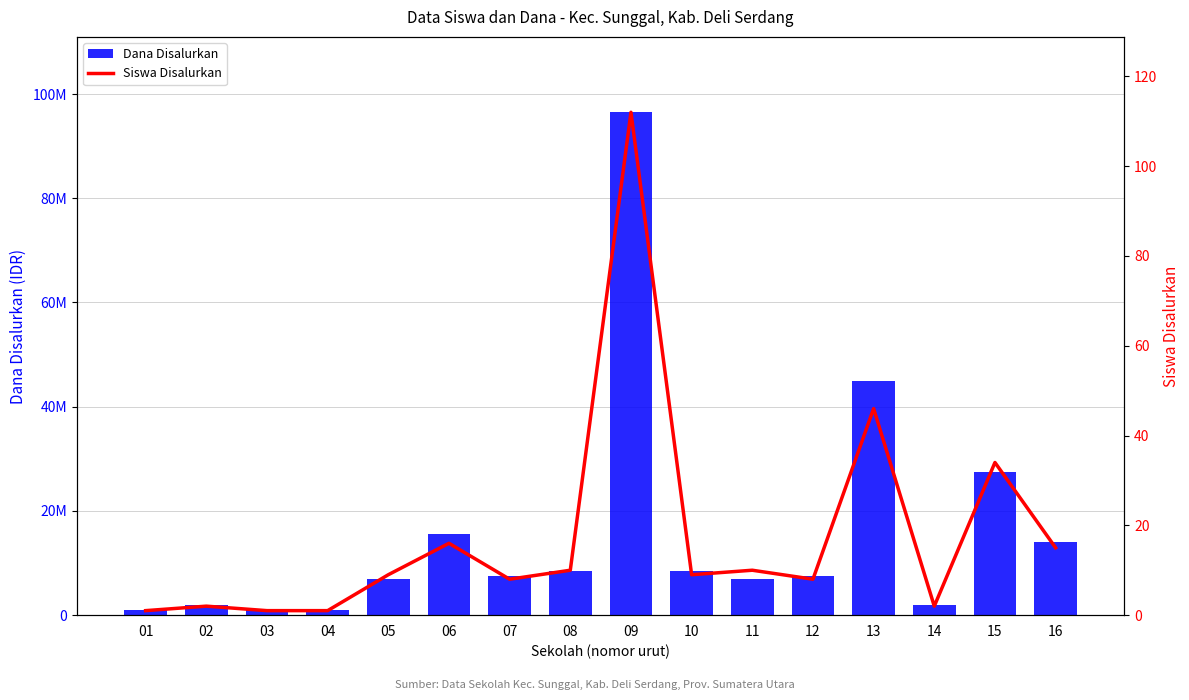

What are all the series names shown in the legend?

Dana Disalurkan, Siswa Disalurkan